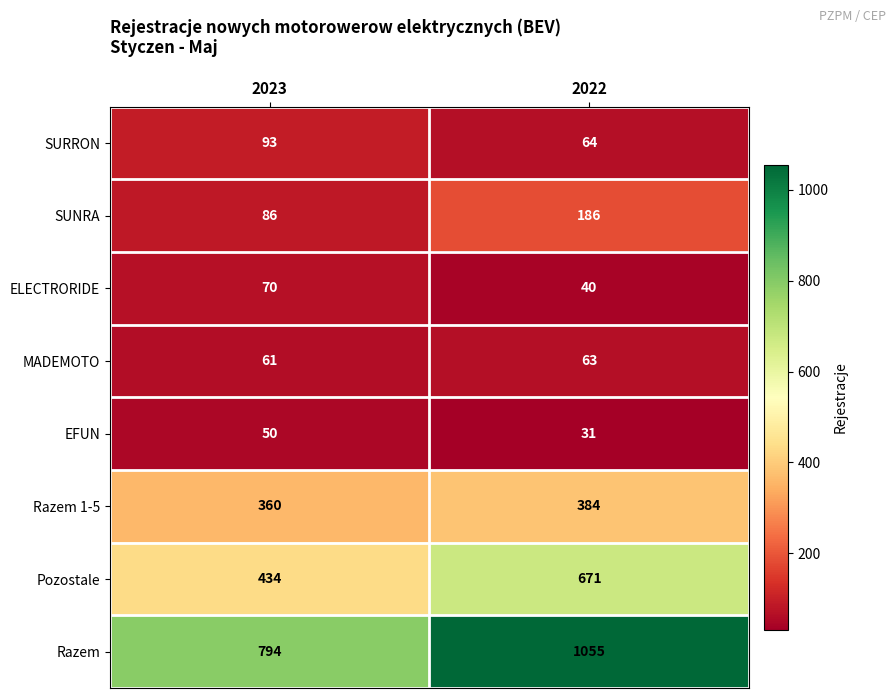

Which category has the lowest value across all series?

2022